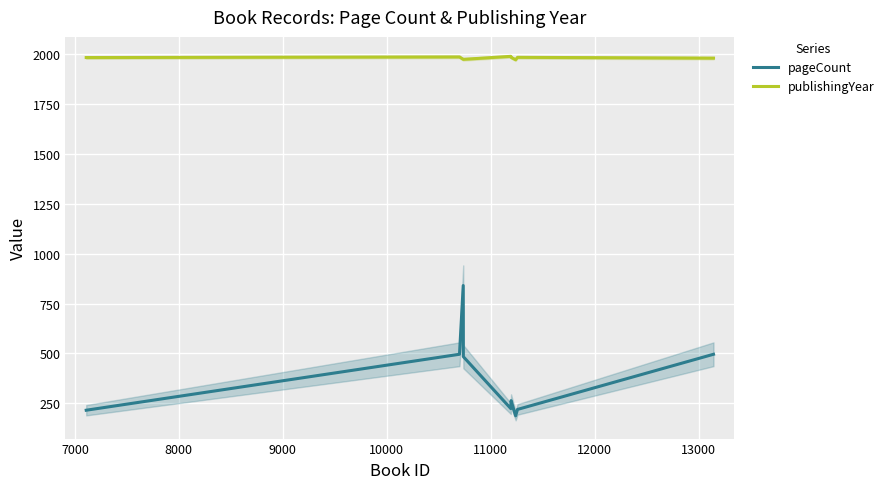

List the series in order of their overall mean, highest first.

publishingYear, pageCount